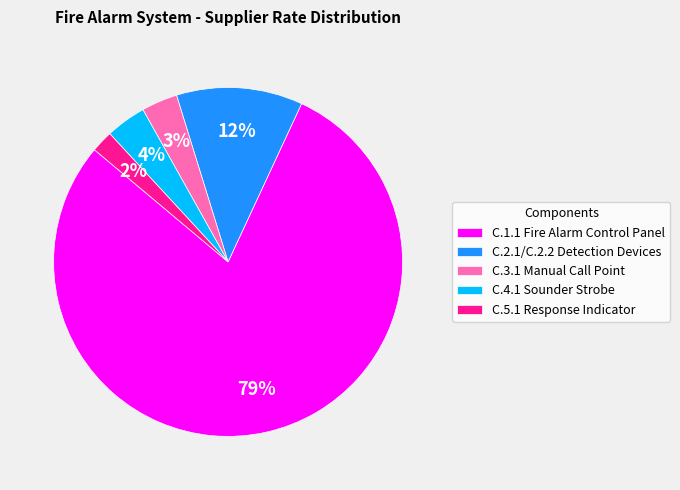

What percentage is the C.3.1 Manual Call Point slice, to the nearest percent?

3%